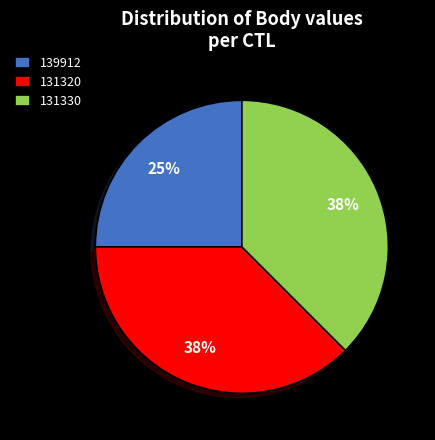

What is the ratio of the value at 139912 to the value at 131330?

0.7